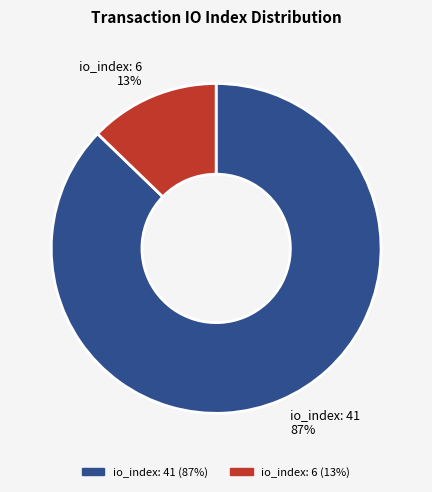

Do io_index: 6 and io_index: 41 together represent more than half of the pie?

Yes